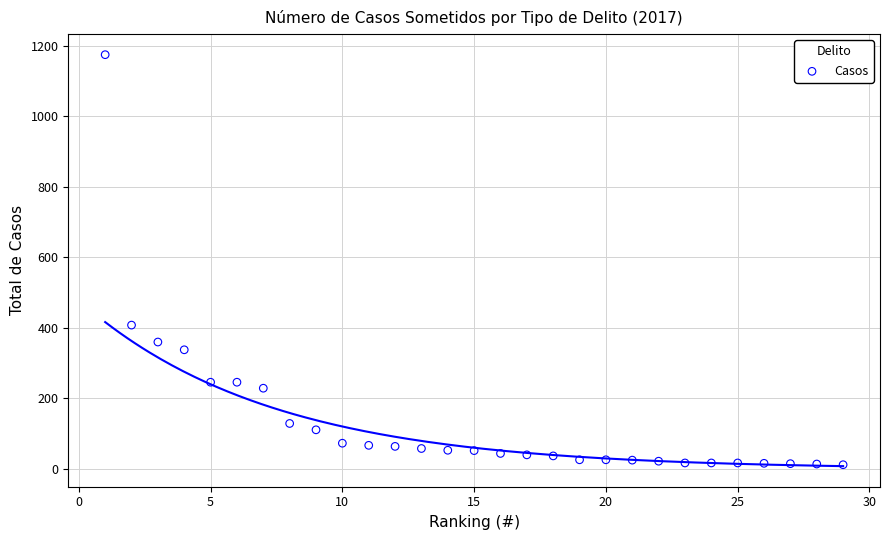

What is the range of Y values (max minus min)?

1163